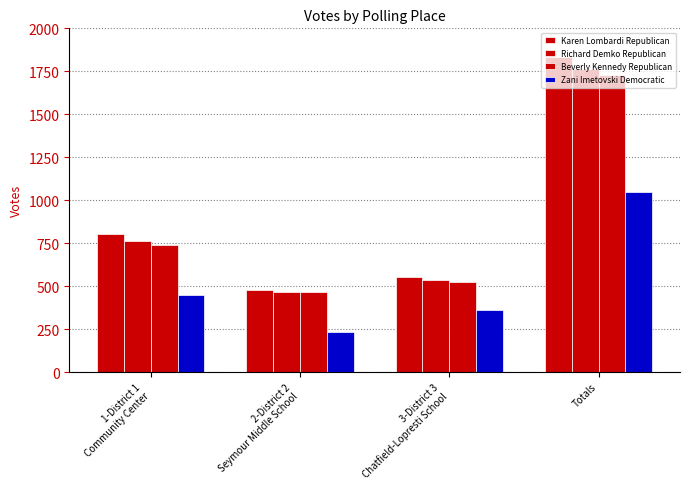

How many data points does each series have?

4